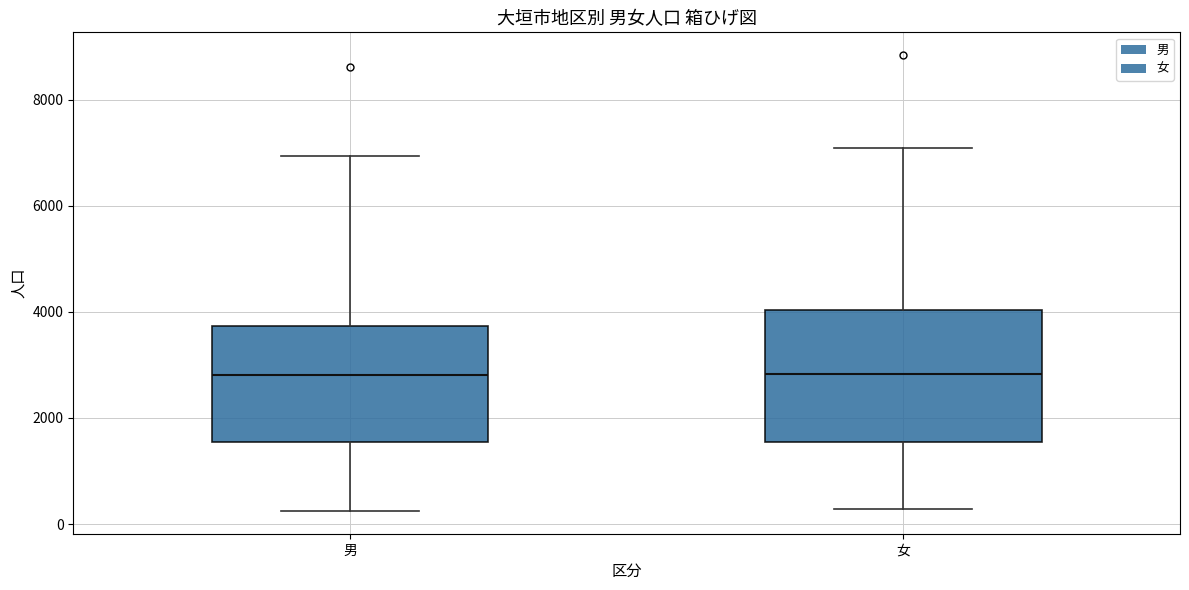

Comparing the boxes themselves (not the whiskers), which one is the tallest?

女